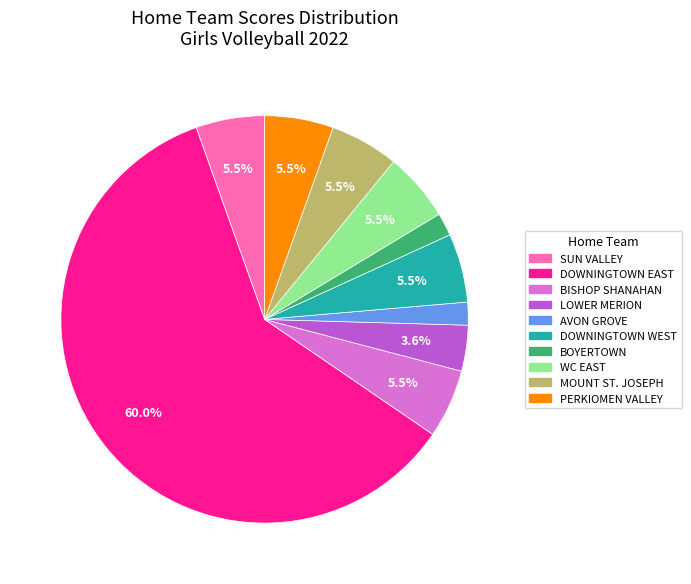

What is the ratio of the value at DOWNINGTOWN WEST to the value at LOWER MERION?

1.5